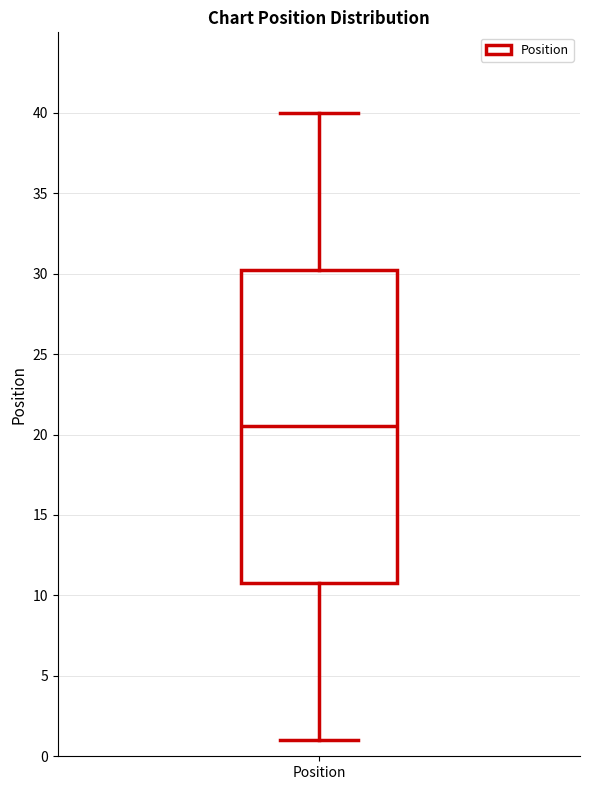

Read this box plot against the y-axis: the position of the median line, the range covered by the box, and the ends of both whiskers. The values are not printed on the chart, so give them approximately, as read against the axis.

median 20.5, box 11.0 to 30.5, whiskers 1.0 to 40.0